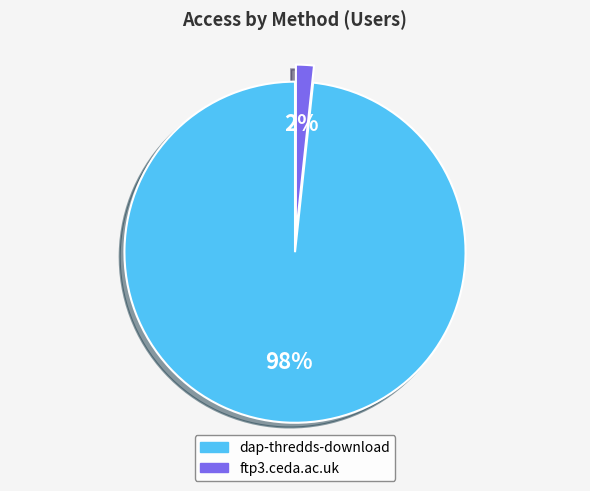

To the nearest percent, what is the combined percentage of dap-thredds-download and ftp3.ceda.ac.uk?

100%